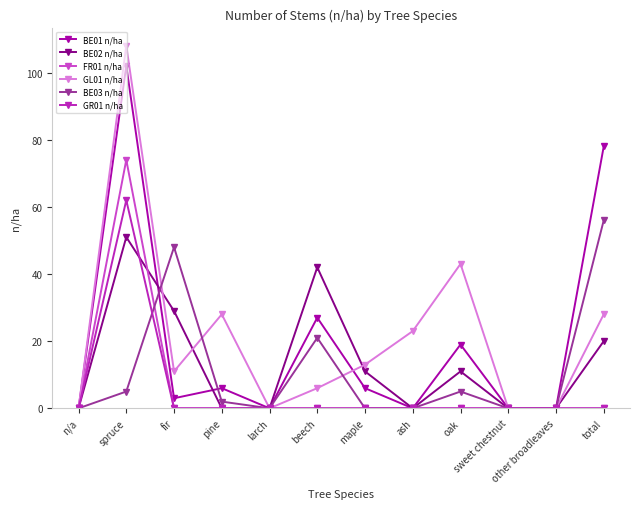

At which category does the chart reach its peak across all series?

spruce